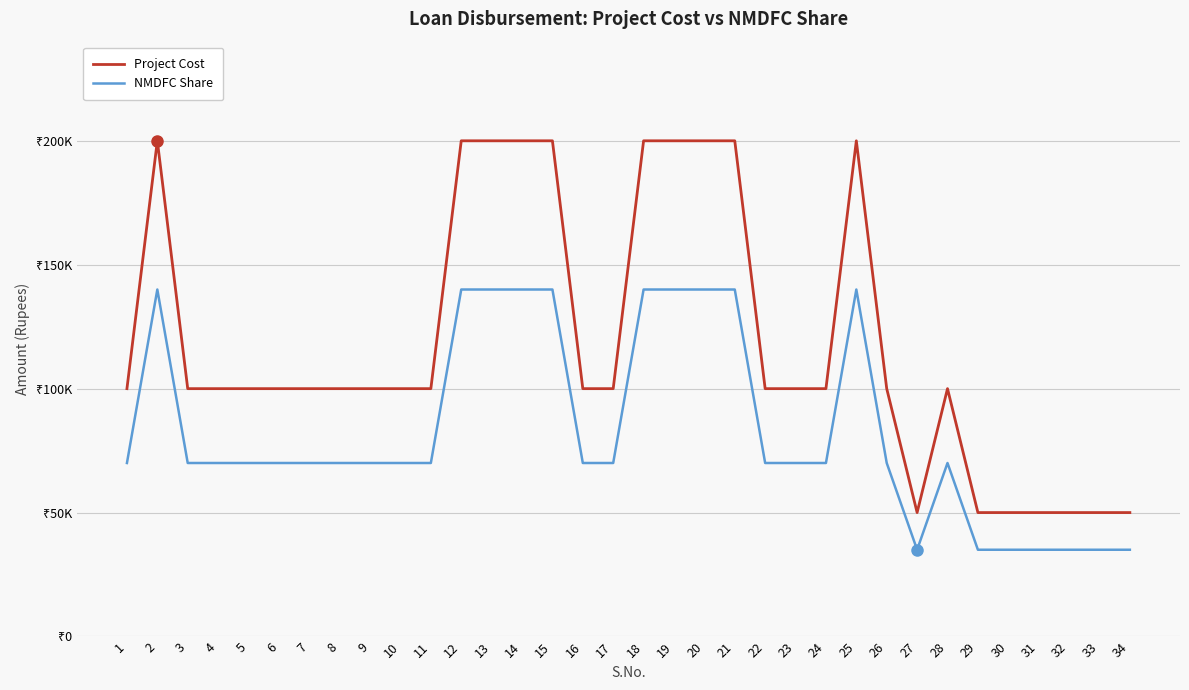

Reading right to left, transcribe all the data shown in this chart.

Project Cost: 50000	50000	50000	50000	50000	50000	100000	50000	100000	200000	100000	100000	100000	200000	200000	200000	200000	100000	100000	200000	200000	200000	200000	100000	100000	100000	100000	100000	100000	100000	100000	100000	200000	100000
NMDFC Share: 35000	35000	35000	35000	35000	35000	70000	35000	70000	140000	70000	70000	70000	140000	140000	140000	140000	70000	70000	140000	140000	140000	140000	70000	70000	70000	70000	70000	70000	70000	70000	70000	140000	70000